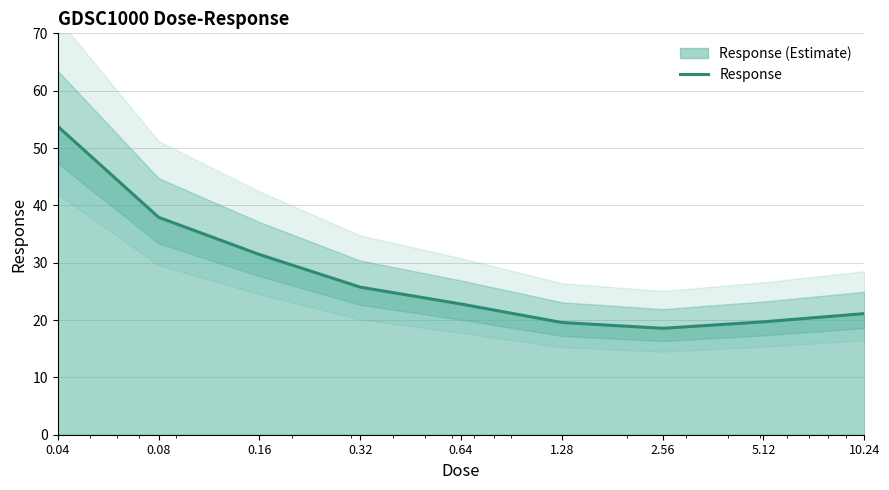

Rank the categories by value from highest to lowest.

0.04, 0.08, 0.16, 0.32, 0.64, 10.24, 5.12, 1.28, 2.56